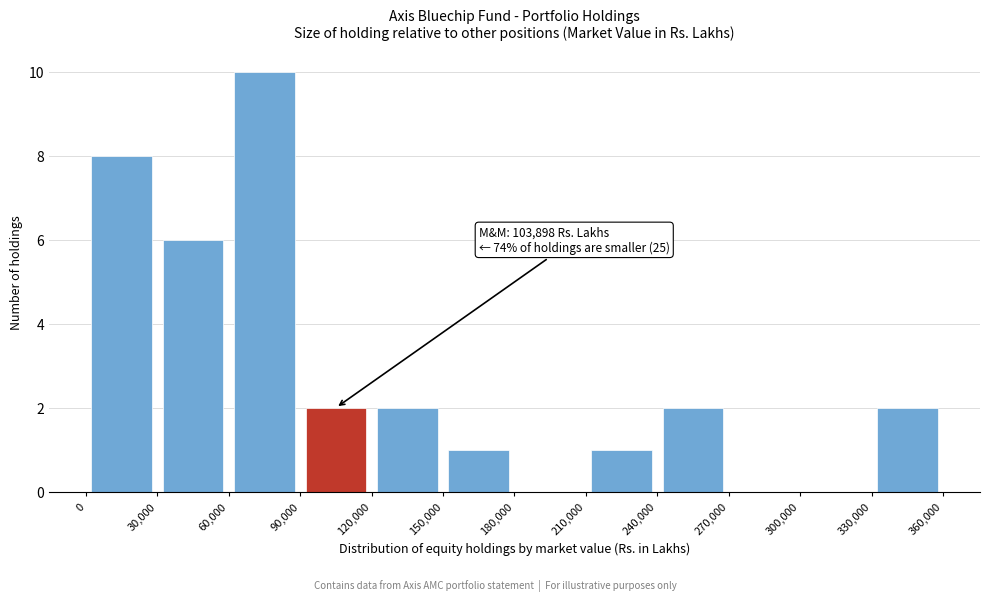

Which range on the x-axis has the tallest bar?

60,000 to 90,000